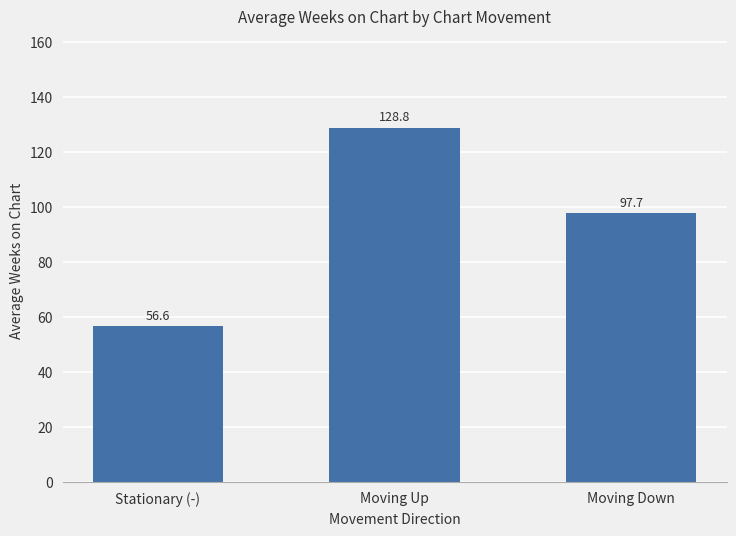

What is the change in value from Moving Up to Moving Down?

-31.1